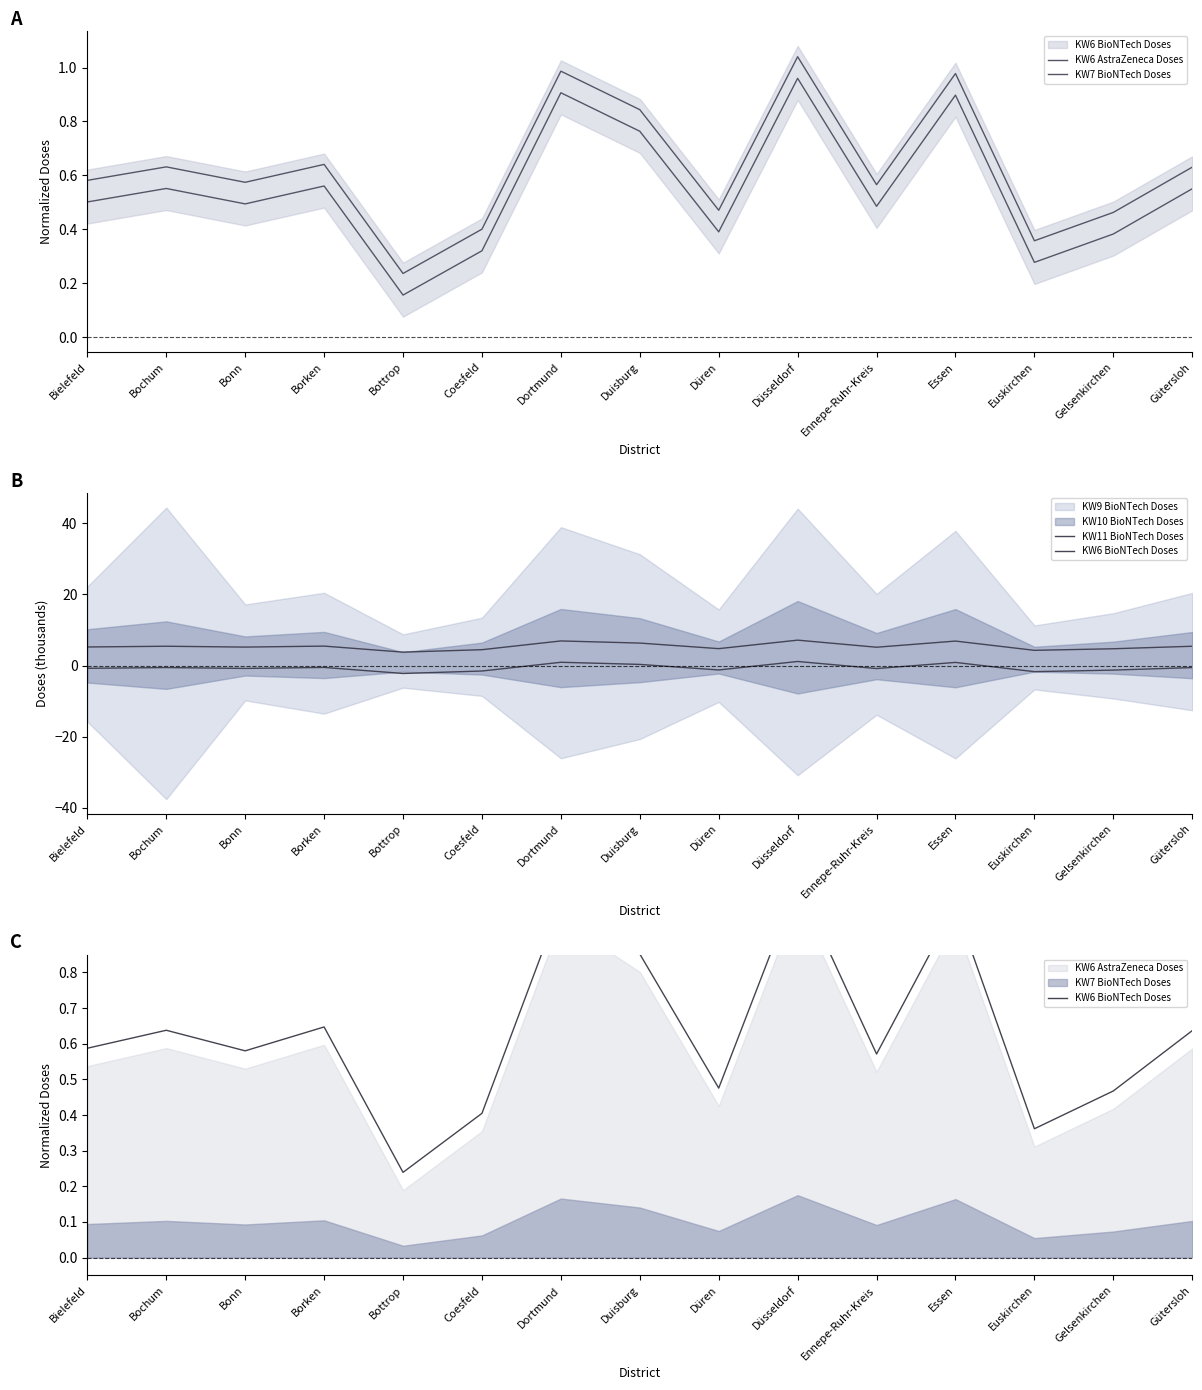

What is the spread (max minus min) of values at Gütersloh?

4.9